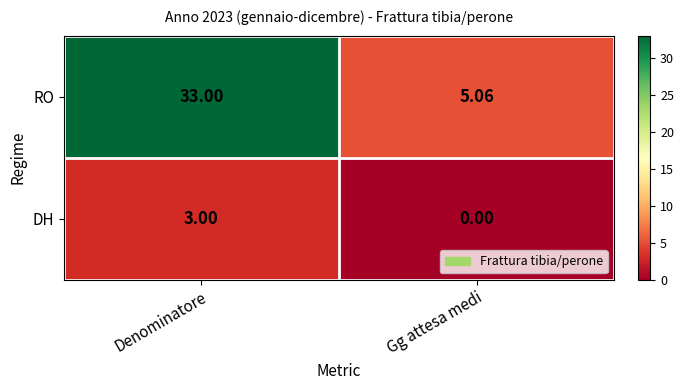

Which category has the highest value across all series?

Denominatore